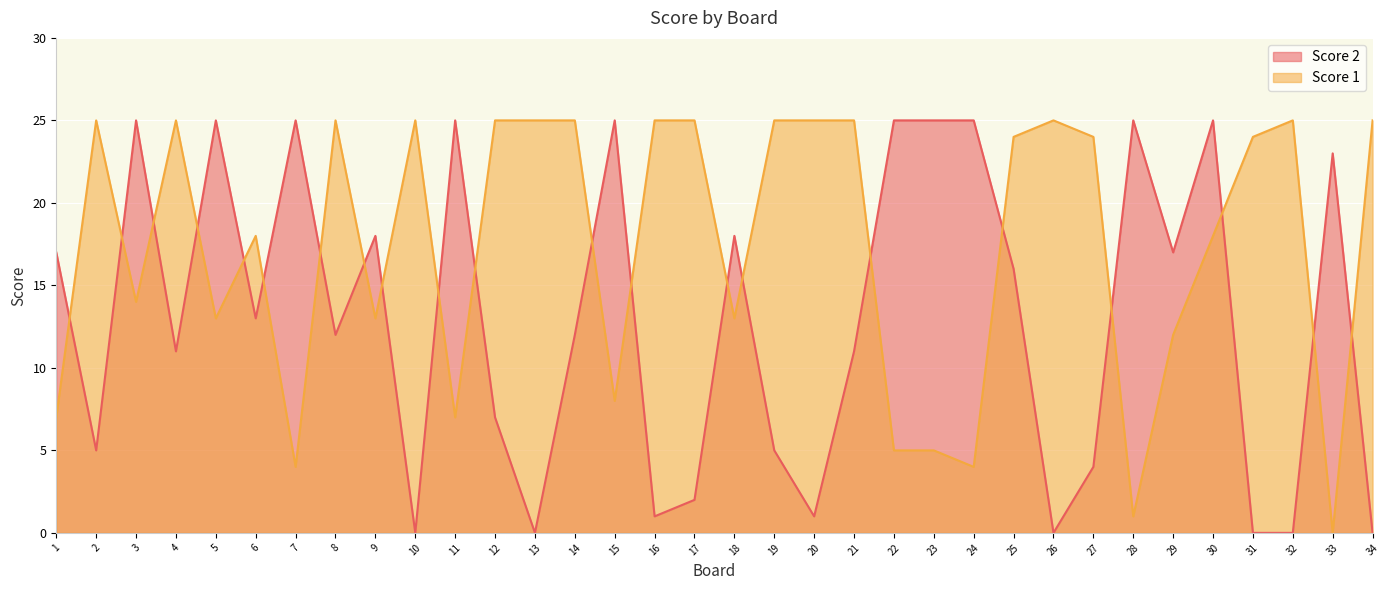

At which category does the chart reach its peak across all series?

2